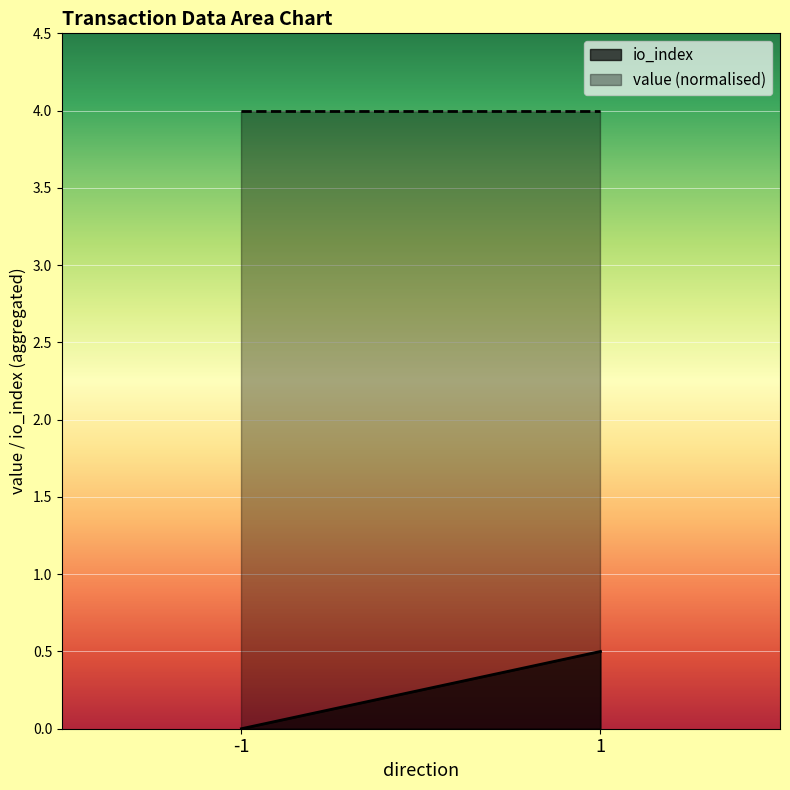

Reading left to right, list all the values displayed in this chart.

io_index: 0.0	0.5
value (normalised): 4.0	4.0